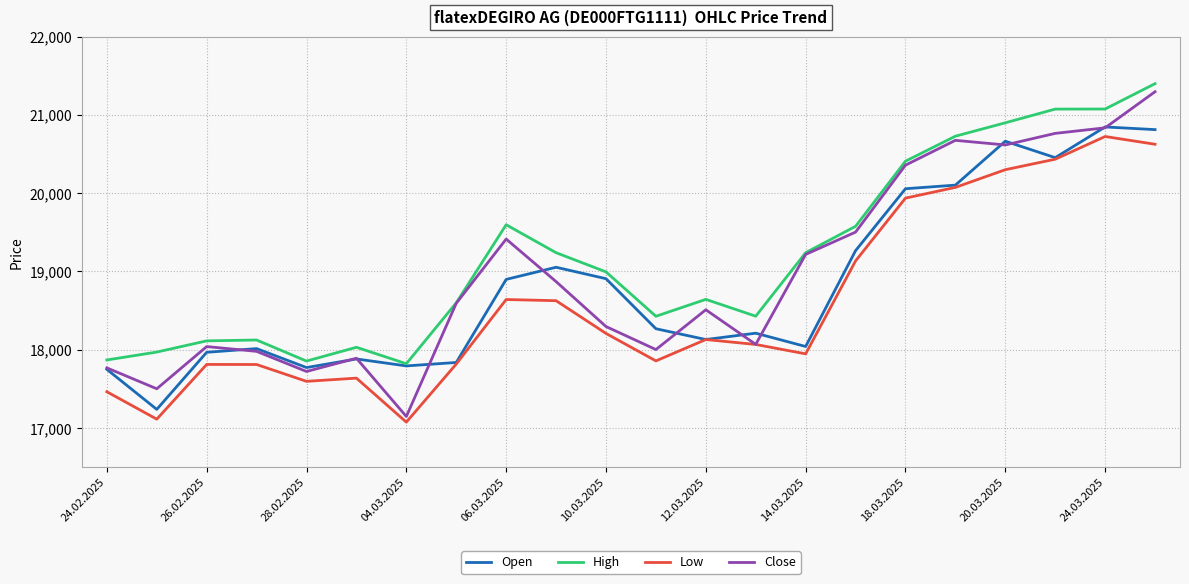

Which series has the largest total across all categories?

High